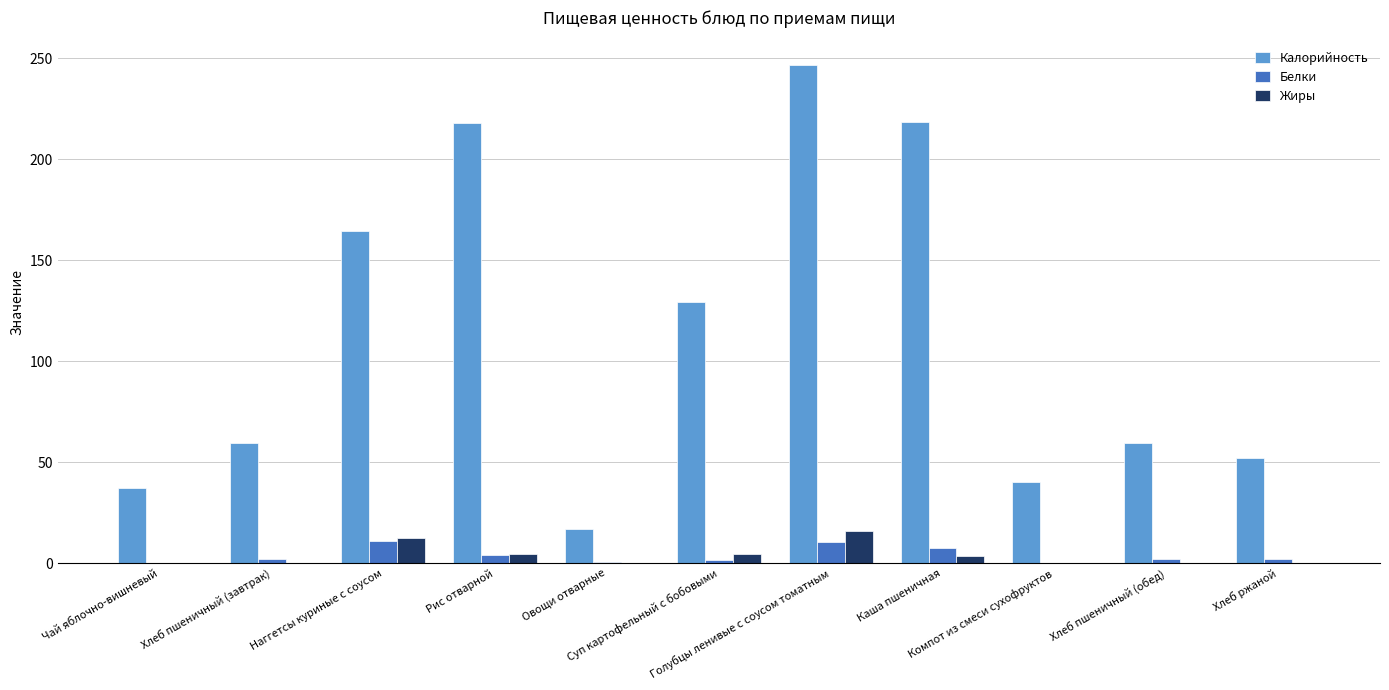

What is the sum of all Белки values?

42.1